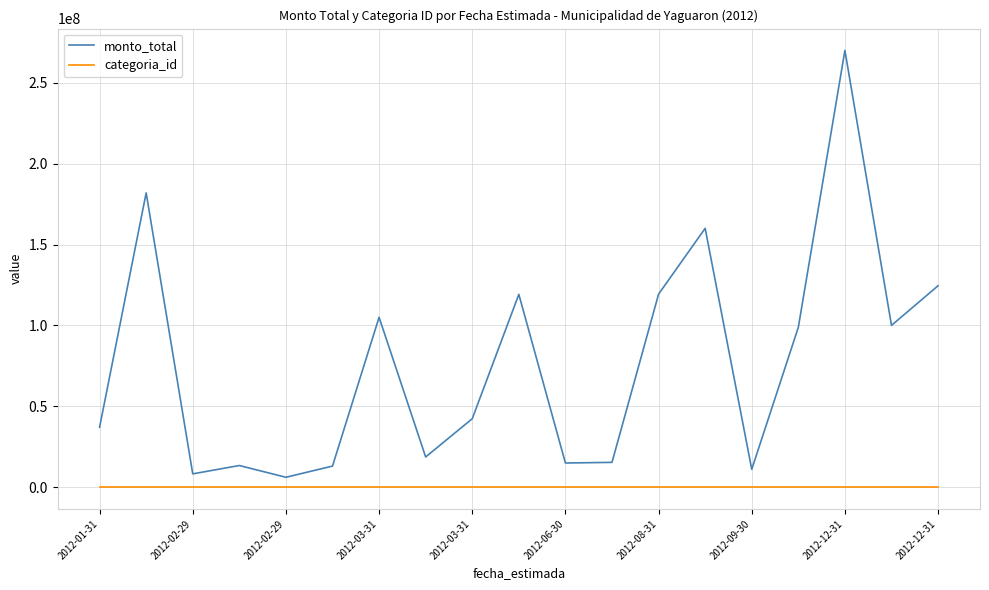

True or false: monto_total has more than 0 interior local peaks.

True